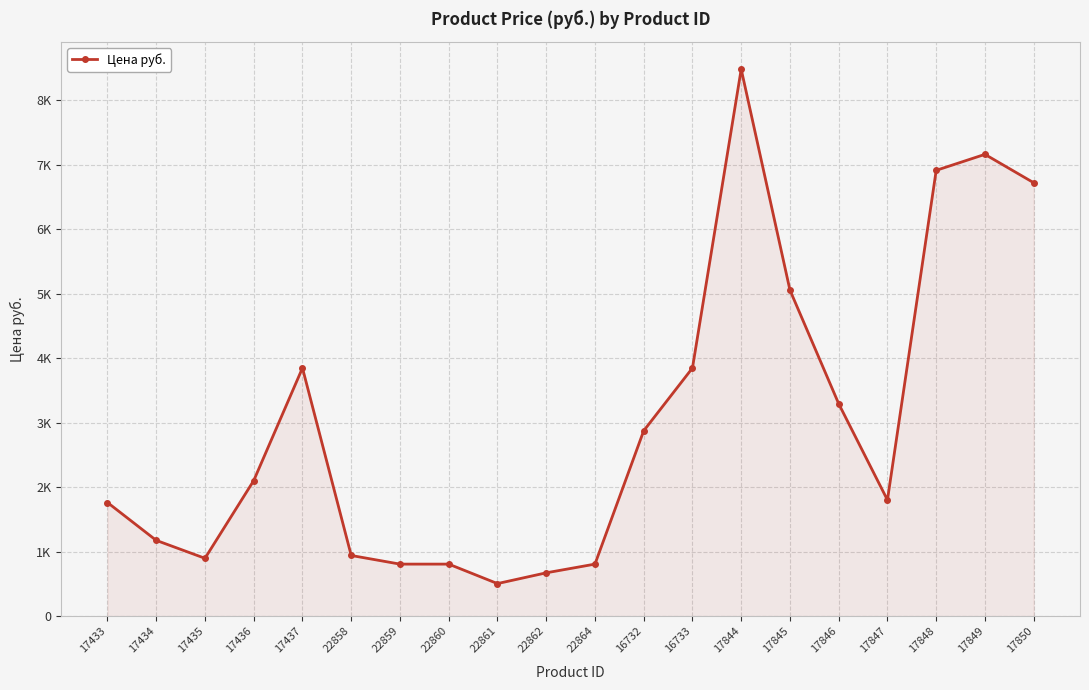

List the labels in order of value, smallest first.

22861, 22862, 22859, 22860, 22864, 17435, 22858, 17434, 17433, 17847, 17436, 16732, 17846, 17437, 16733, 17845, 17850, 17848, 17849, 17844